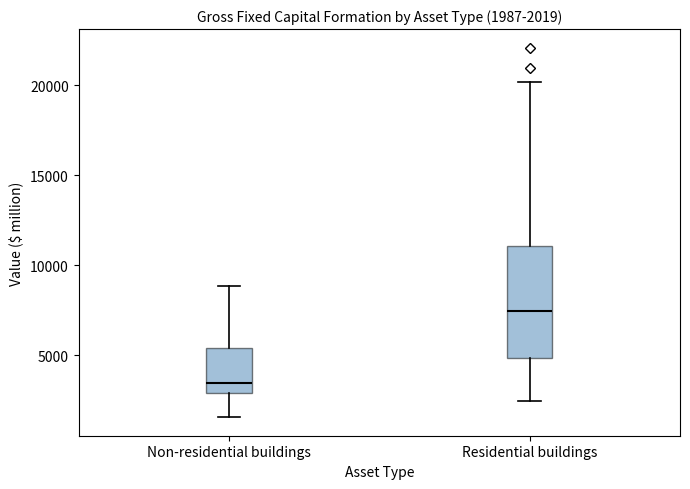

Comparing the boxes themselves (not the whiskers), which one is the tallest?

Residential buildings